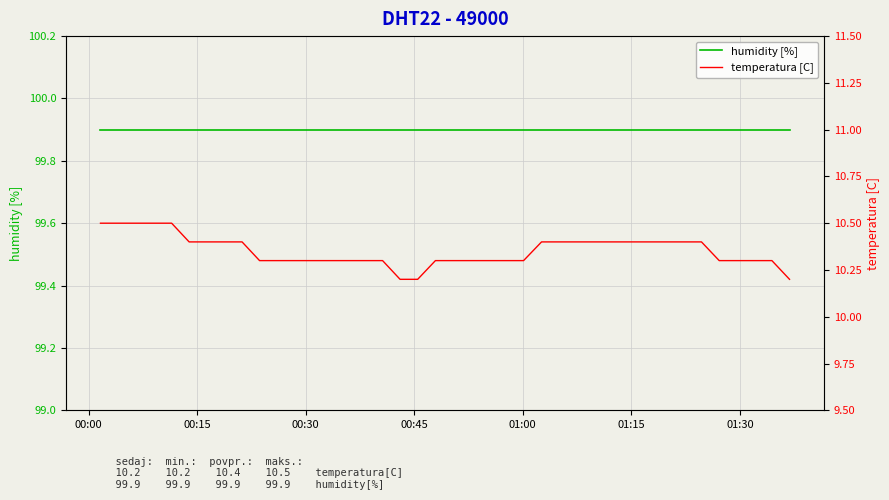

What position from the left is 01:00?

5